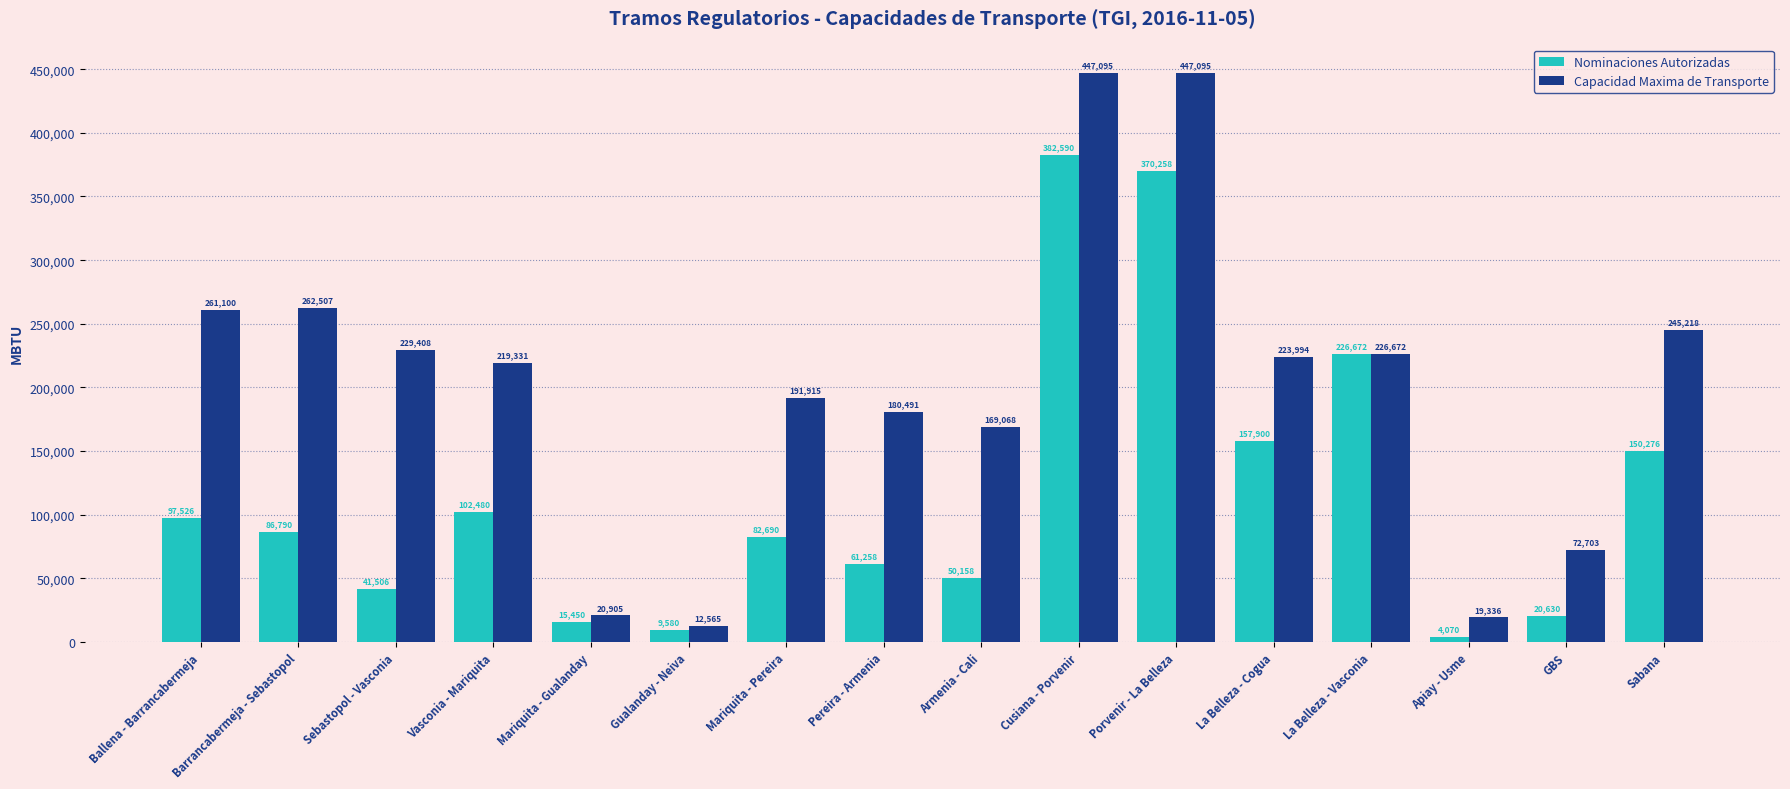

Rank the categories by Nominaciones Autorizadas value from highest to lowest.

Cusiana - Porvenir, Porvenir - La Belleza, La Belleza - Vasconia, La Belleza - Cogua, Sabana, Vasconia - Mariquita, Ballena - Barrancabermeja, Barrancabermeja - Sebastopol, Mariquita - Pereira, Pereira - Armenia, Armenia - Cali, Sebastopol - Vasconia, GBS, Mariquita - Gualanday, Gualanday - Neiva, Apiay - Usme